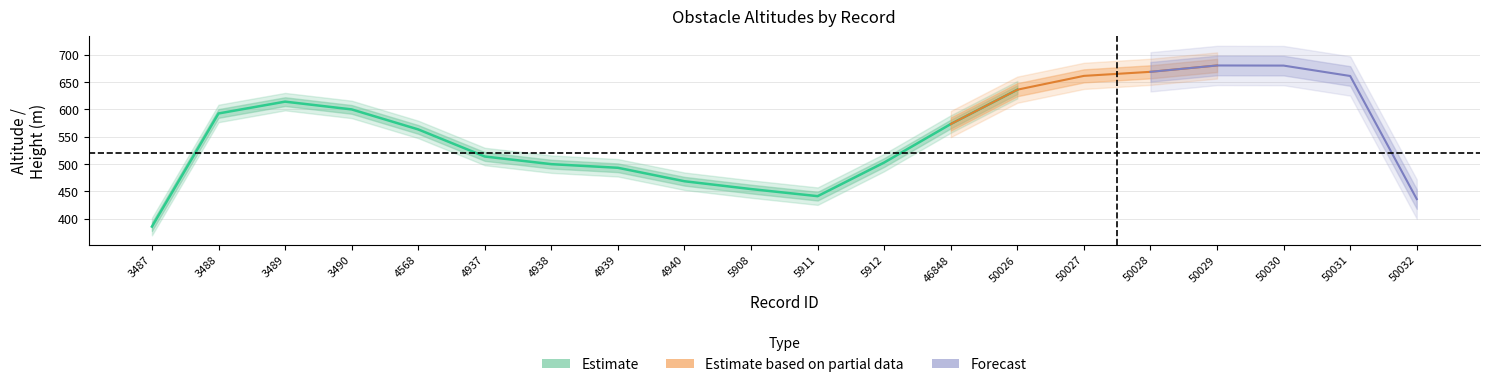

True or false: altura and altitude_topo cross at least once.

False